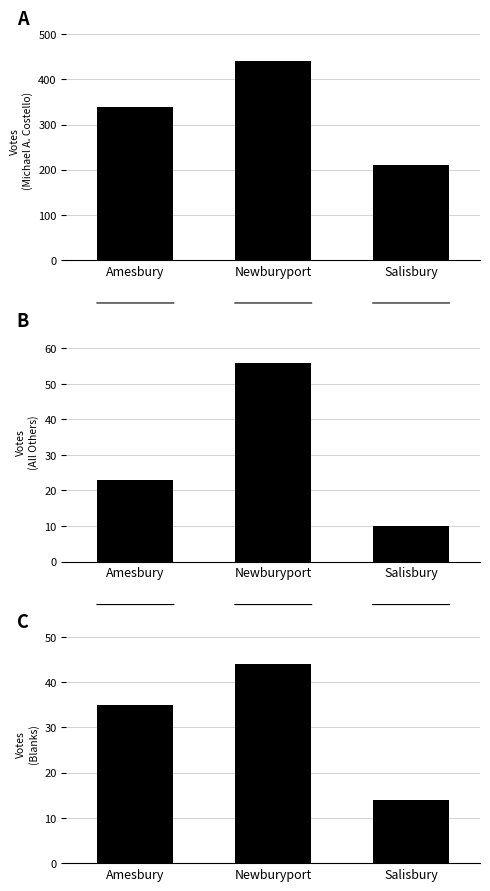

What is the greatest value displayed?

441